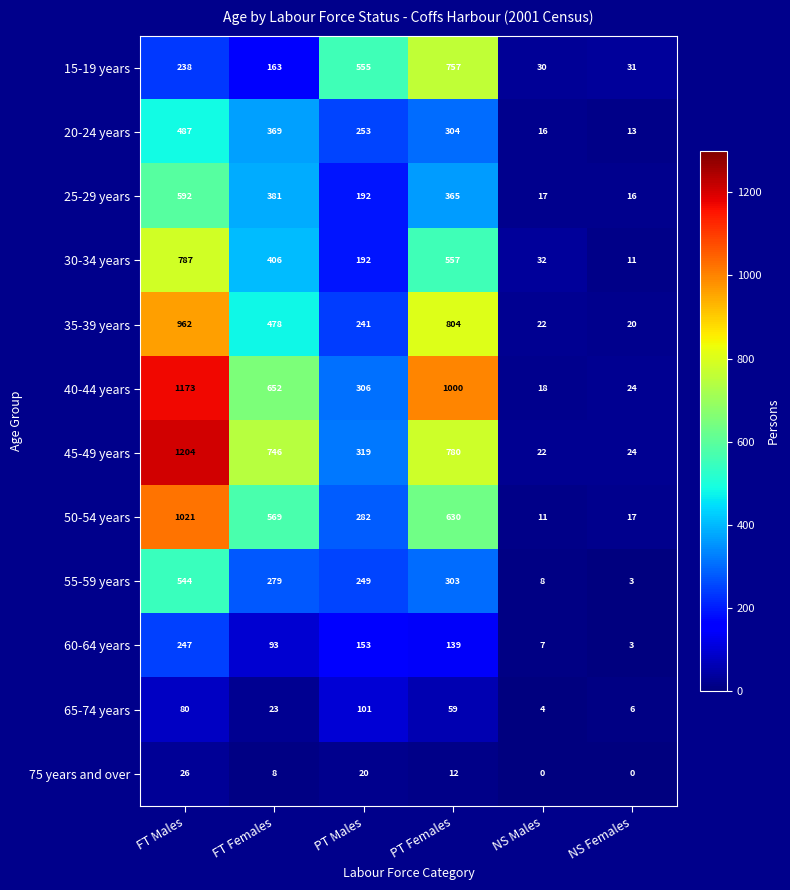

The 35-39 years series shows 1349 at PT Females. True or false?

False